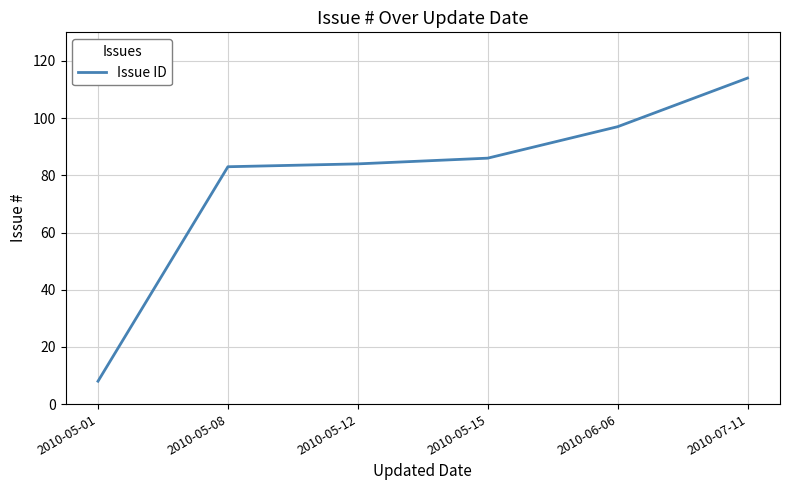

What is the minimum value shown in the chart?

8